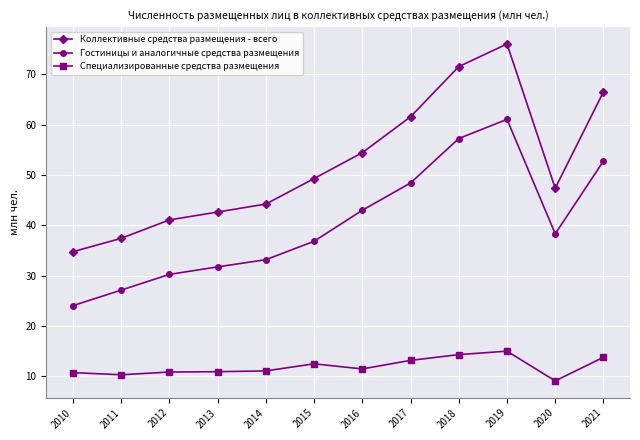

What is the difference between the second highest and minimum values in the Гостиницы и аналогичные средства размещения series?

33.2